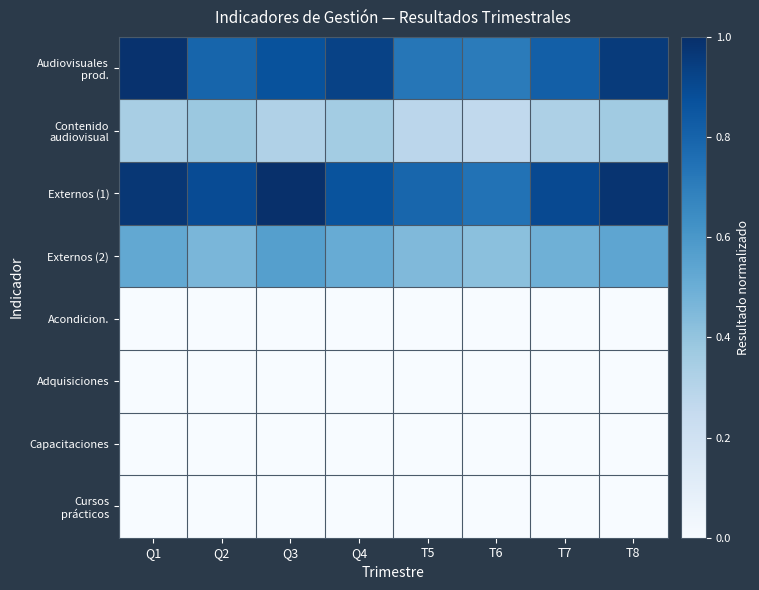

Which series has the widest spread of values?

Audiovisuales prod.